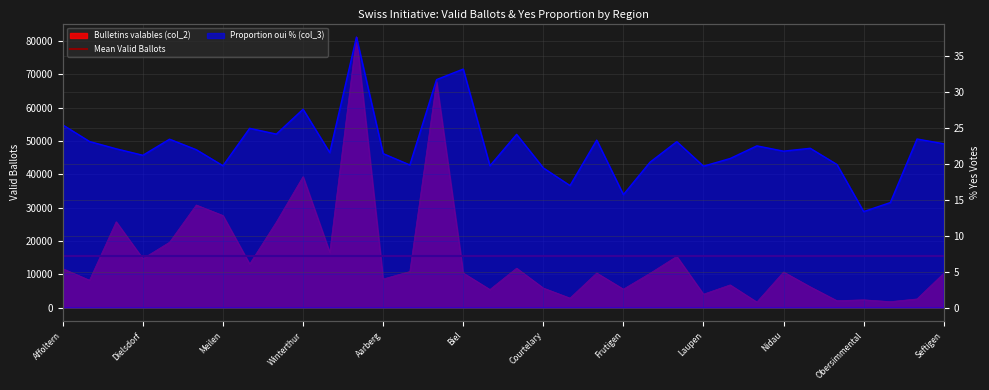

Where does the Proportion oui % (col_3) series first go above 22?

Affoltern